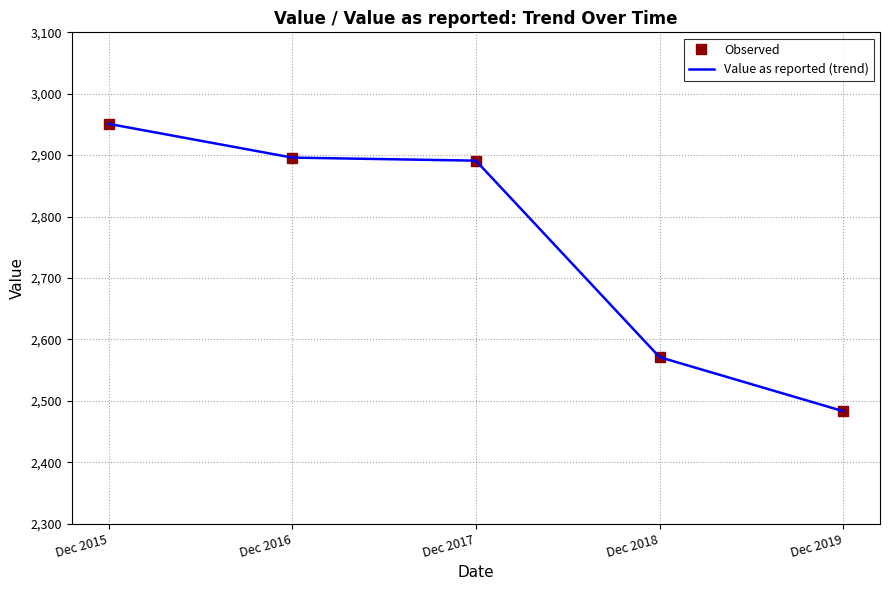

Reading left to right, extract all data points from this chart.

Observed: Dec 2015=2951	Dec 2016=2896	Dec 2017=2891	Dec 2018=2571	Dec 2019=2483
Value as reported (trend): Dec 2015=2951	Dec 2016=2896	Dec 2017=2891	Dec 2018=2571	Dec 2019=2483